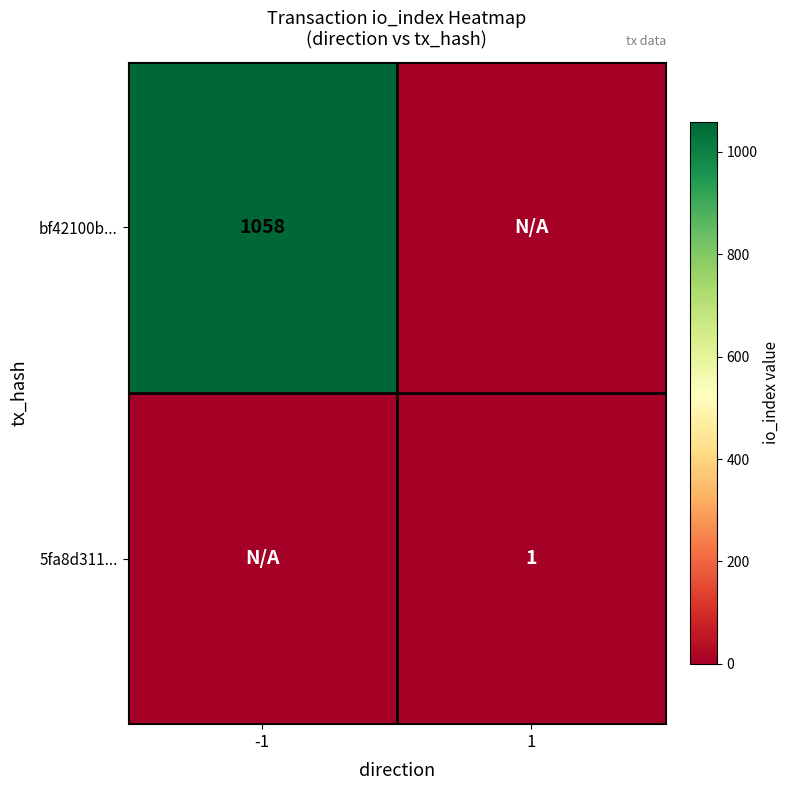

Is the value of bf42100b... at -1 greater than the value of 5fa8d311... at 1?

Yes